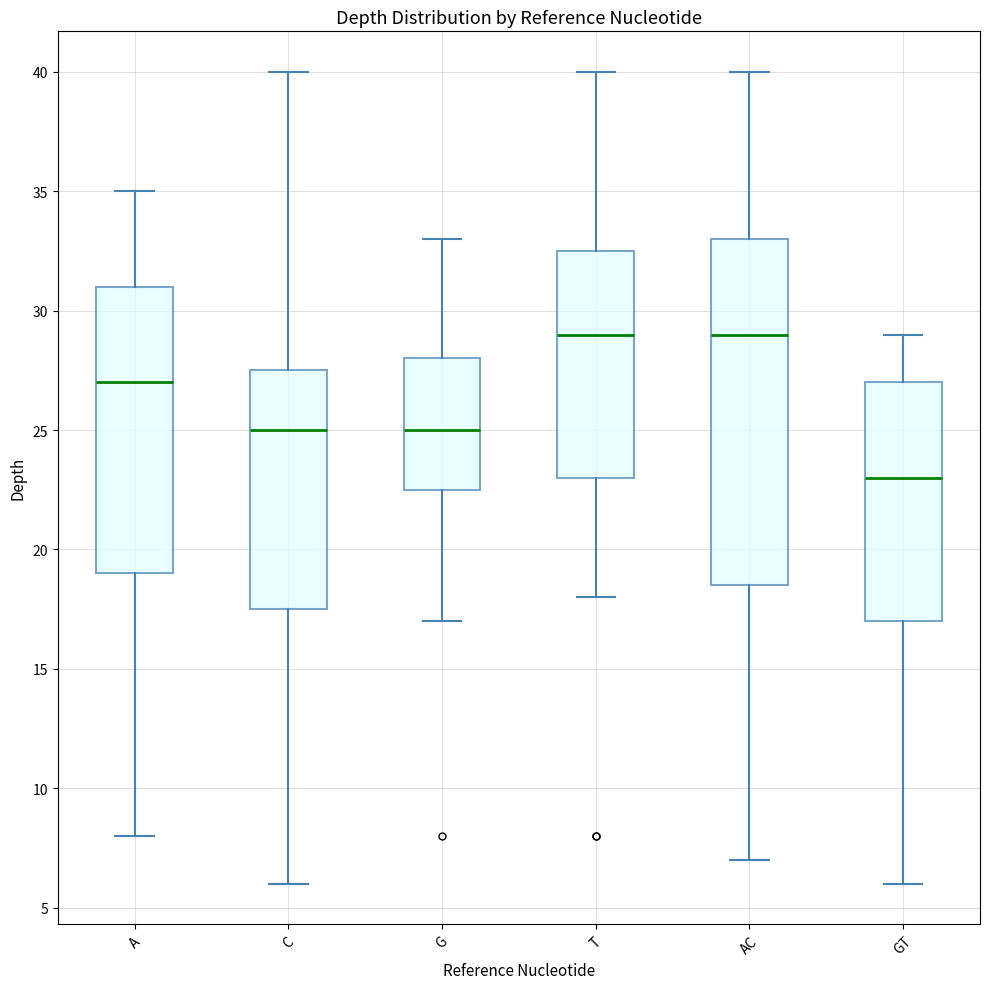

Where is the lower edge of the box for A on the y-axis? The values are not printed on the chart, so give them approximately, as read against the axis.

19.0